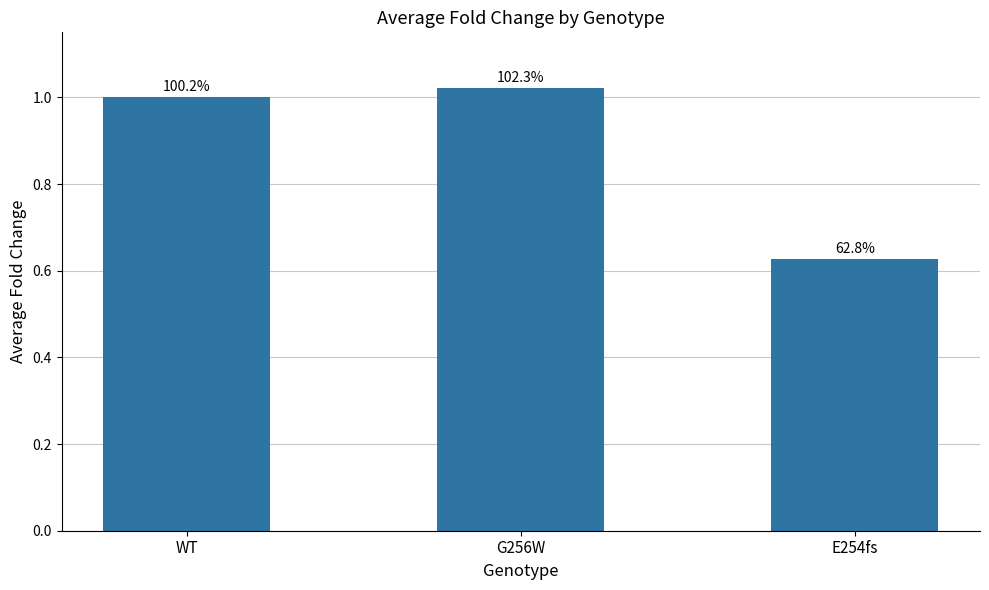

What position from the right is G256W?

2